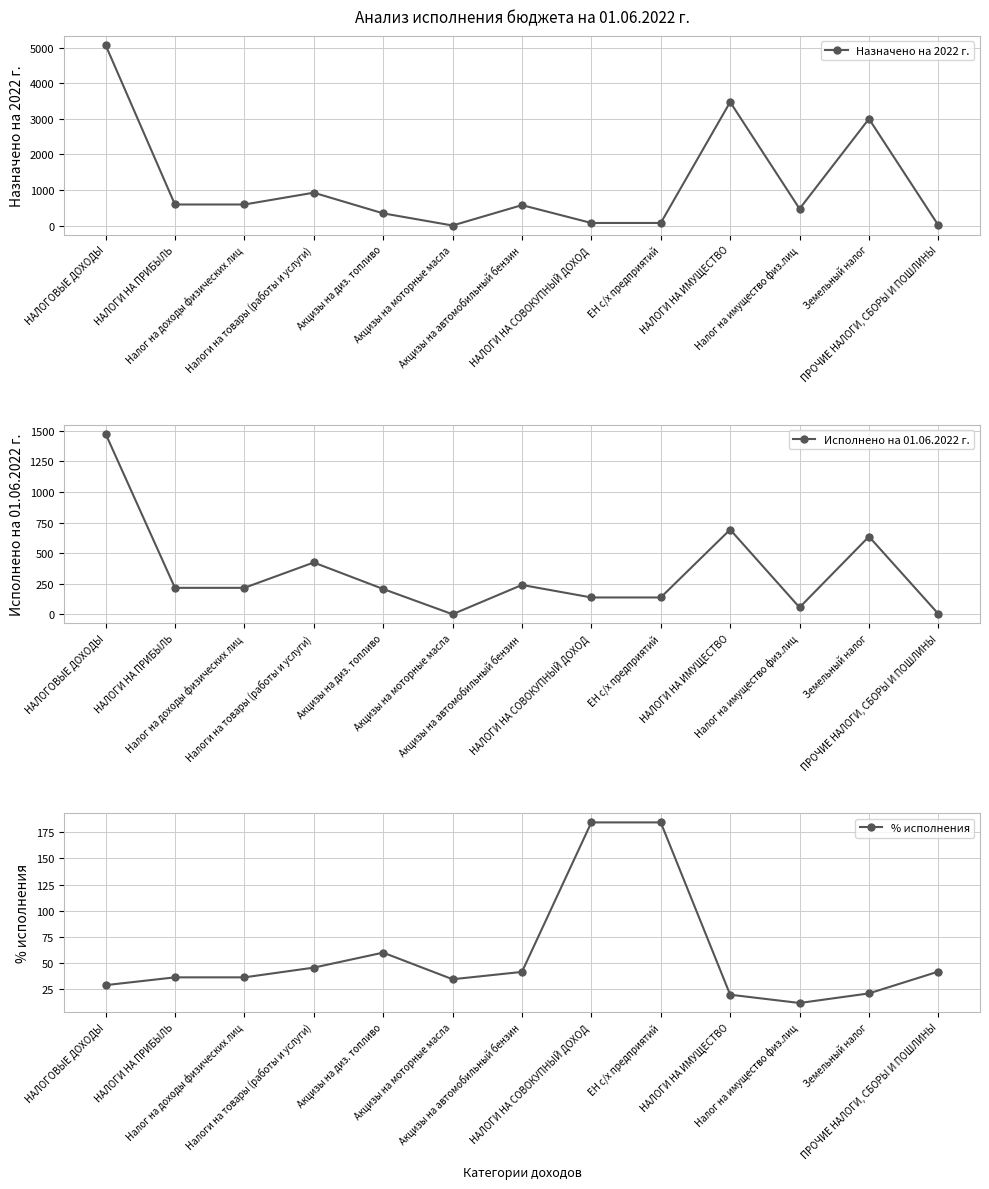

True or false: Исполнено на 01.06.2022 г. has more than 2 interior local peaks.

True